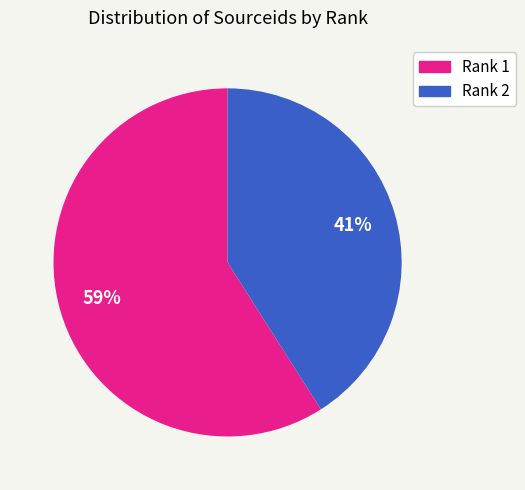

Does any single category account for the majority?

Yes